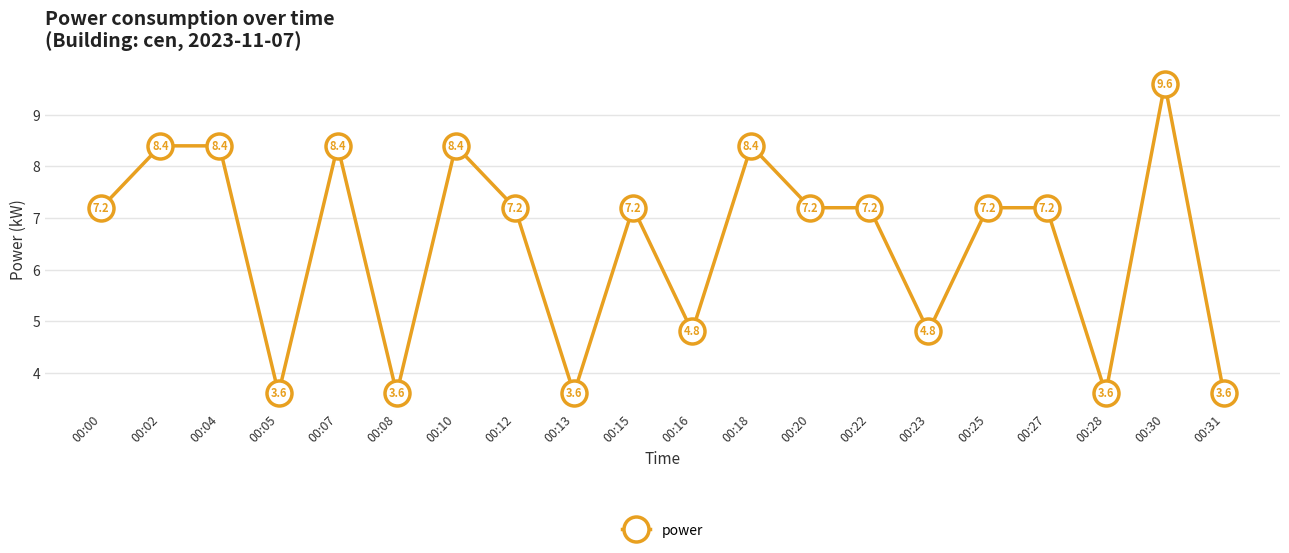

What value does the data have at 00:02?

8.4